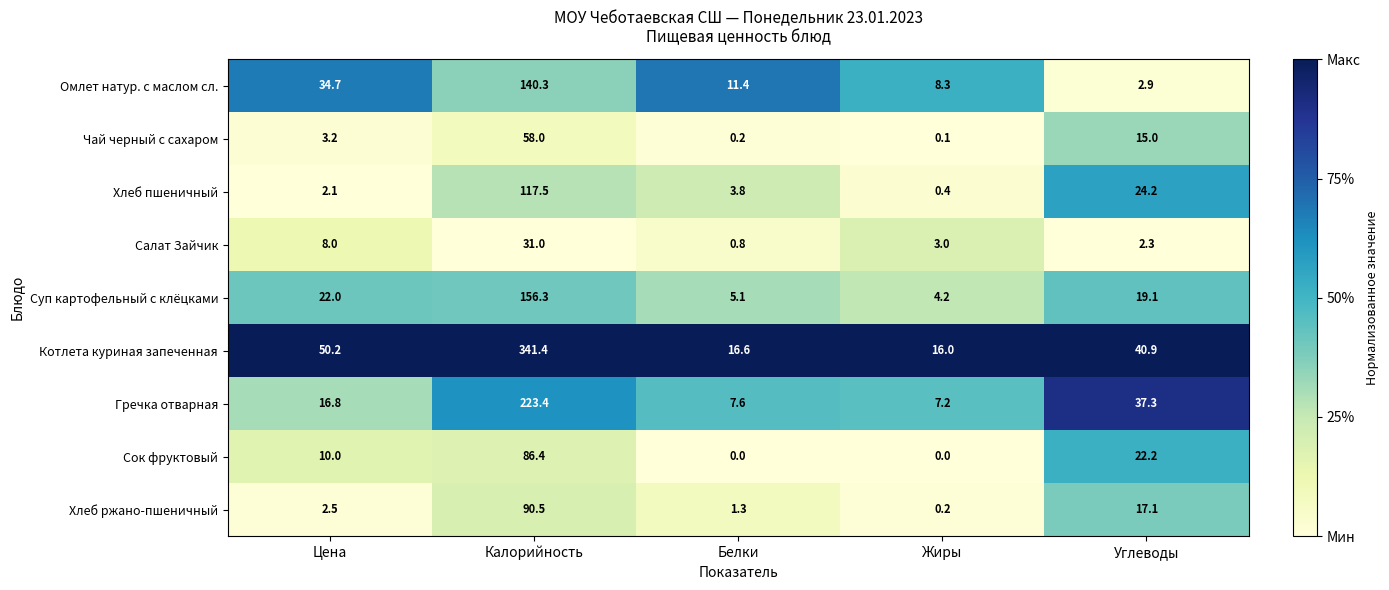

Read the Котлета куриная запеченная value at Жиры.

16.0